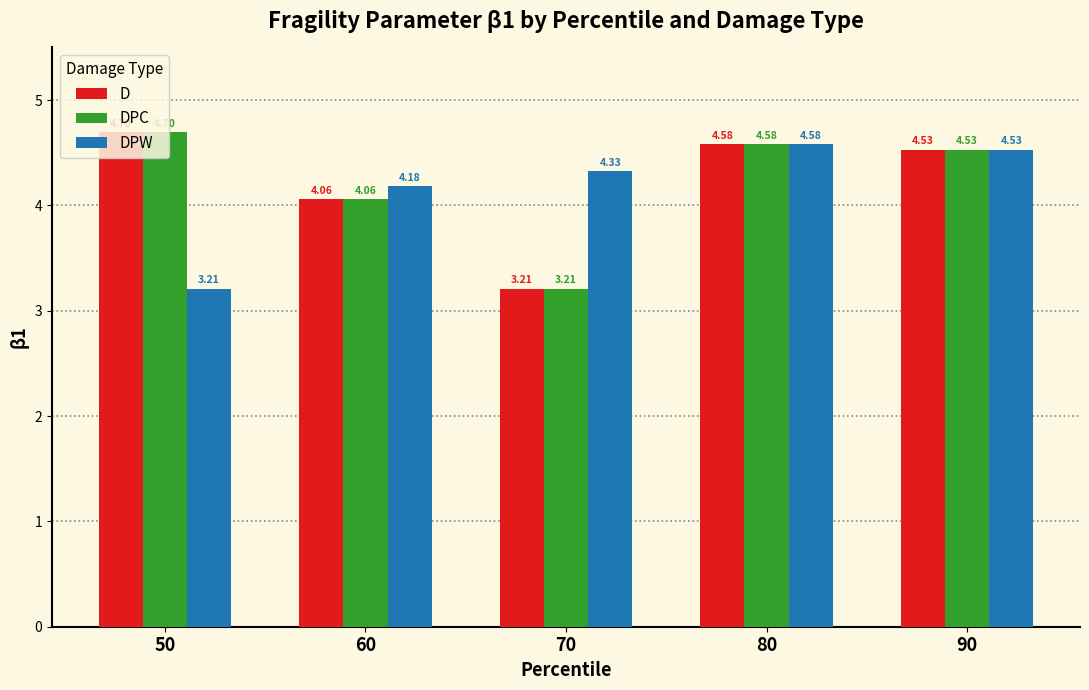

At which label does DPC reach its peak?

50